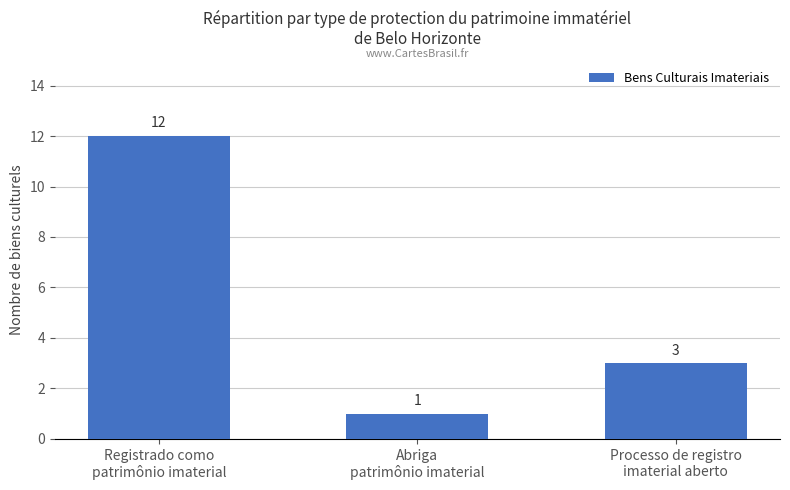

Rank the categories by value from lowest to highest.

Abriga
patrimônio imaterial, Processo de registro
imaterial aberto, Registrado como
patrimônio imaterial